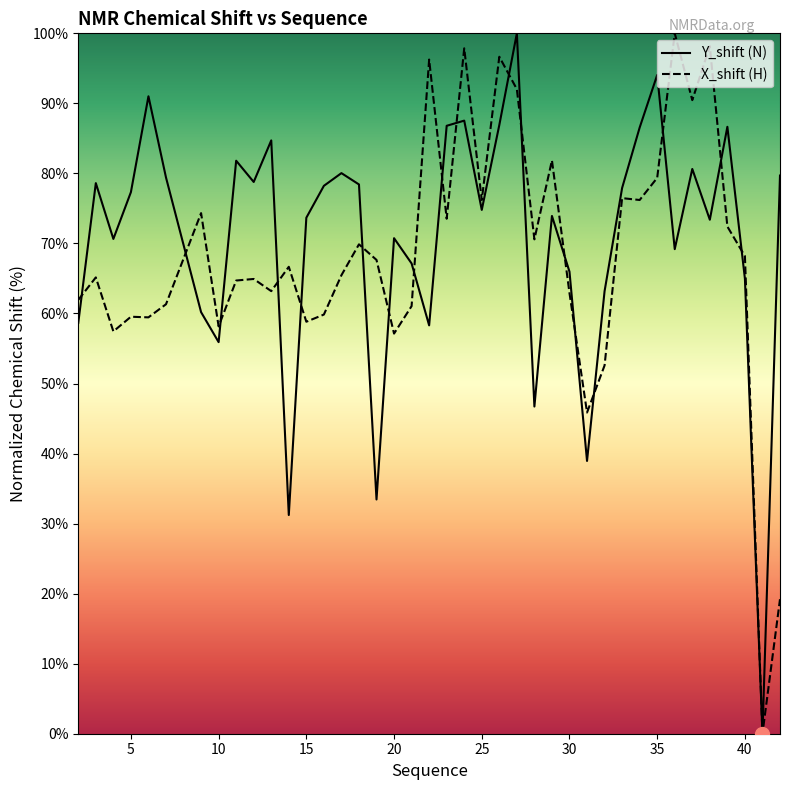

At how many categories does at least one series exceed 71?

27